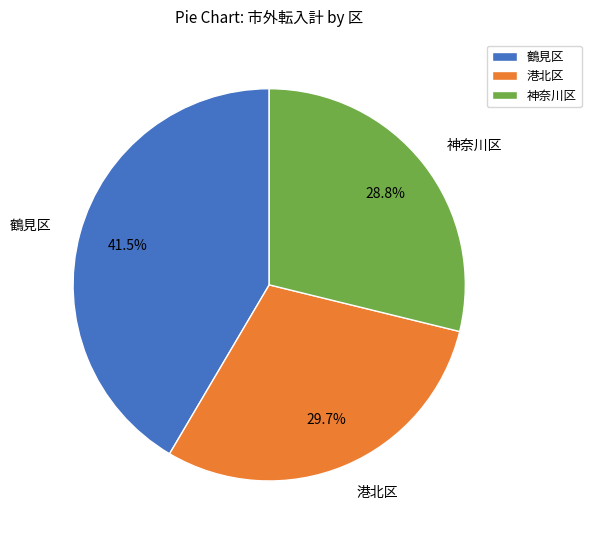

To the nearest percent, what is the average slice percentage?

33%